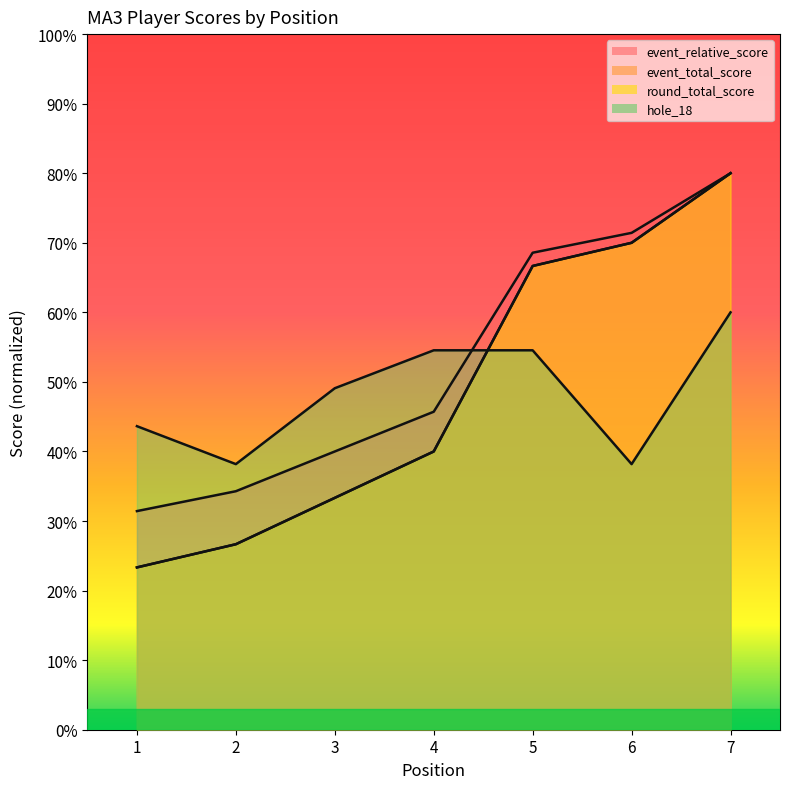

Reading left to right, list all the values displayed in this chart.

event_relative_score: 31.4	34.3	40.0	45.7	68.6	71.4	80.0
event_total_score: 23.3	26.7	33.3	40.0	66.7	70.0	80.0
round_total_score: 23.3	26.7	33.3	40.0	66.7	70.0	80.0
hole_18: 43.6	38.2	49.1	54.5	54.5	38.2	60.0